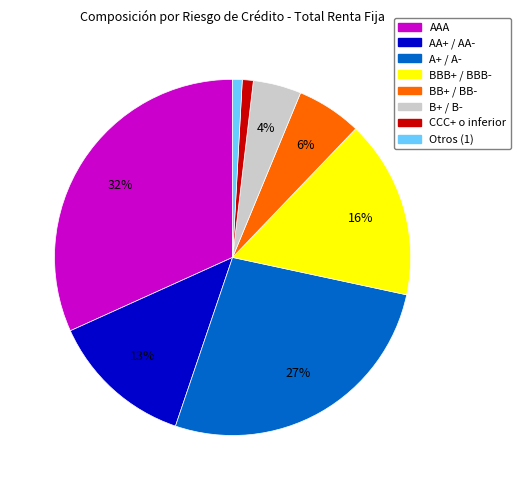

Is there a majority slice in this chart?

No